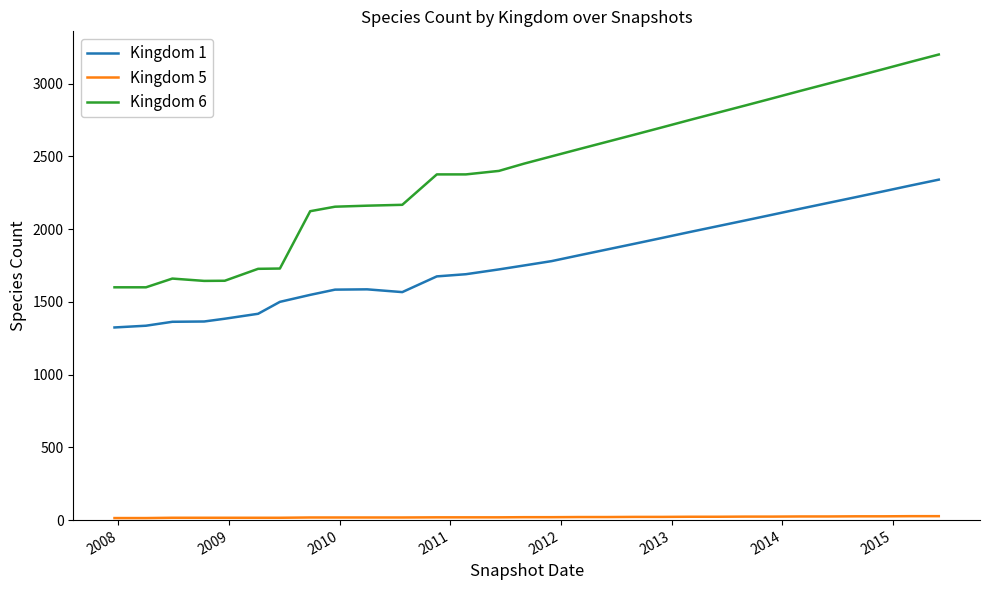

What is the maximum value shown in the chart?

3200